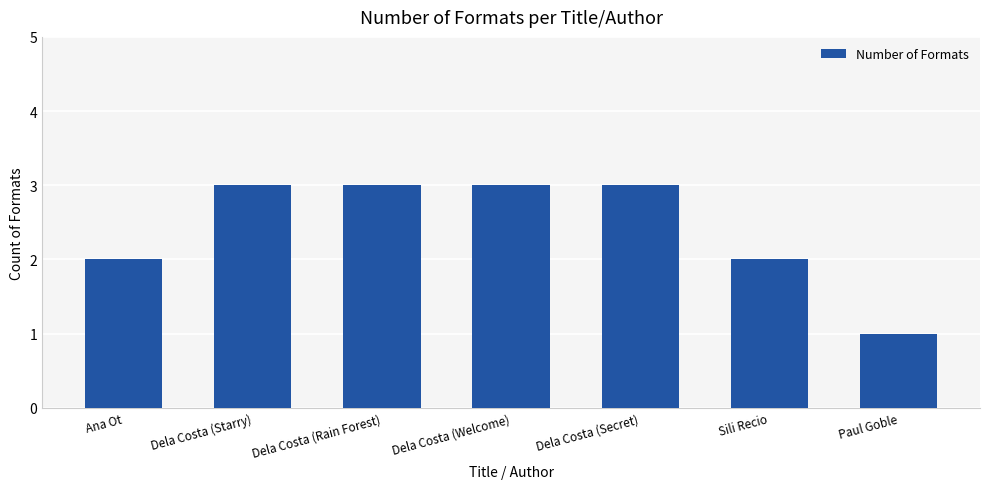

What is the sum of all values?

17